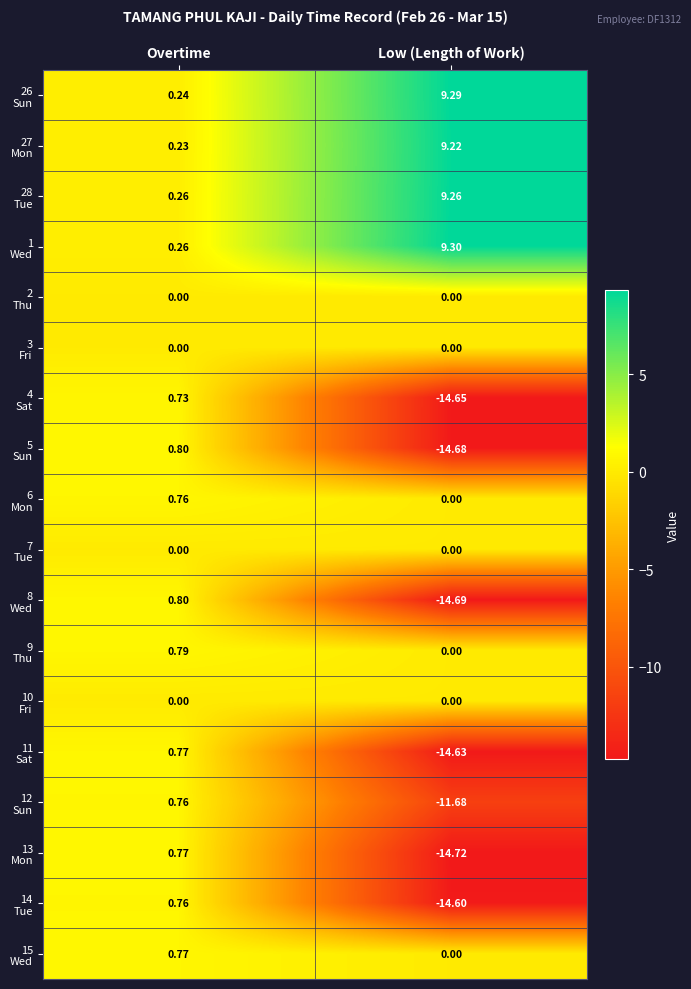

Which category has the lowest value across all series?

Low (Length of Work)